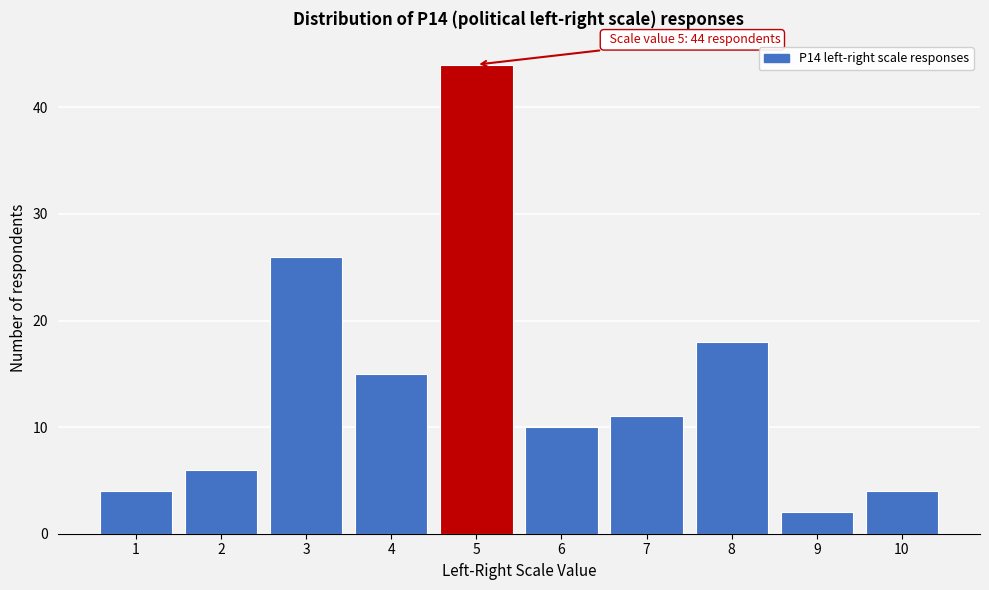

Reading left to right, transcribe all the data shown in this chart.

4	6	26	15	44	10	11	18	2	4